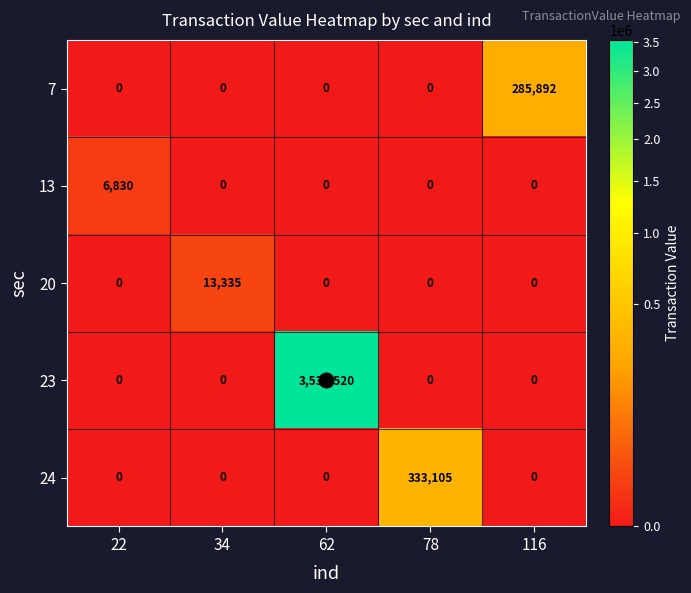

Is it true that 13 equals 0 at 62?

True